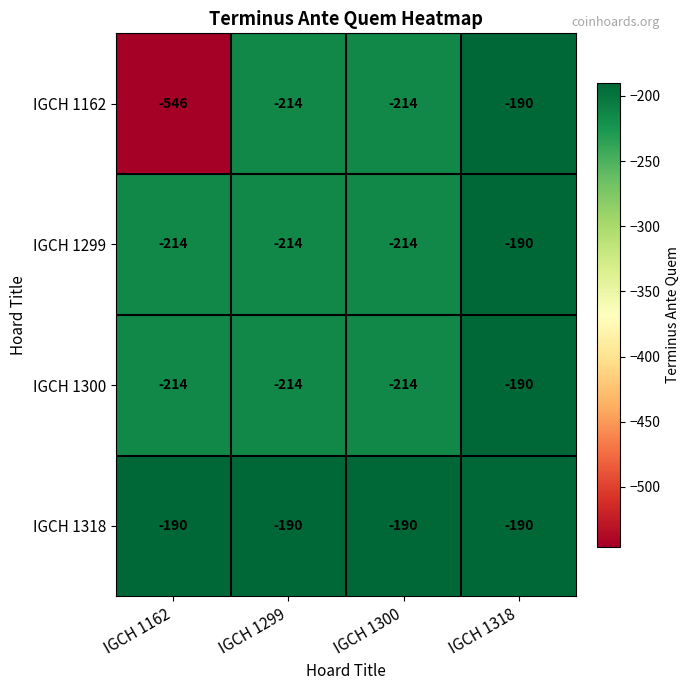

What is the difference between the highest and lowest values at IGCH 1299?

24